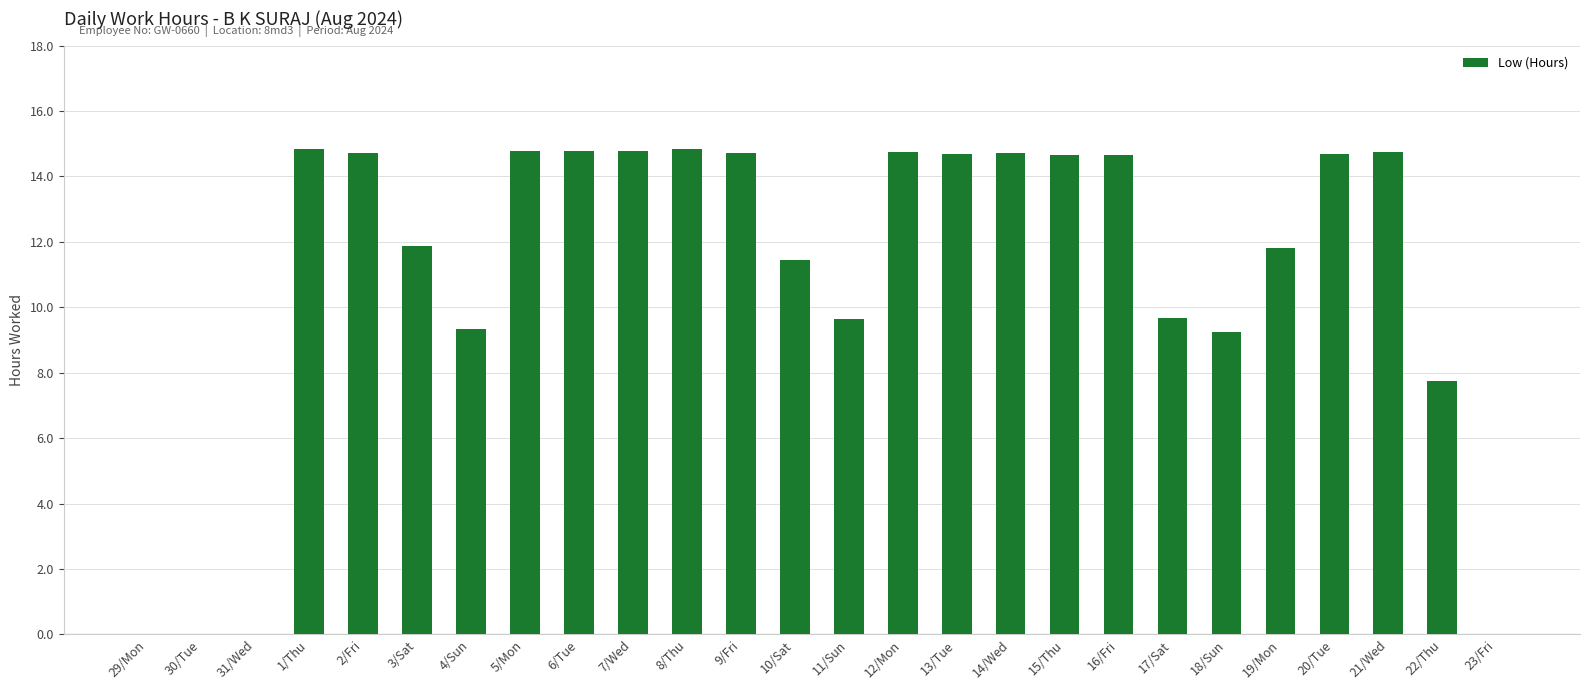

The value at 29/Mon is 7.8. True or false?

False